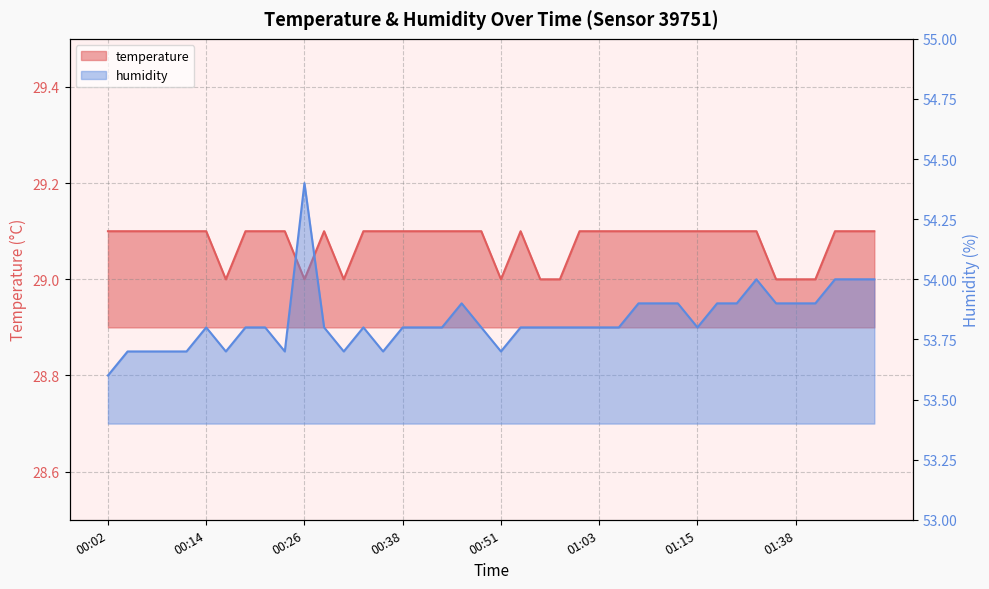

Reading right to left, what are all the values shown in this chart?

temperature: 01:49=29.1	01:46=29.1	01:44=29.1	01:41=29.0	01:38=29.0	01:33=29.0	01:31=29.1	01:28=29.1	01:18=29.1	01:15=29.1	01:13=29.1	01:10=29.1	01:08=29.1	01:05=29.1	01:03=29.1	01:00=29.1	00:58=29.0	00:55=29.0	00:53=29.1	00:51=29.0	00:48=29.1	00:46=29.1	00:43=29.1	00:41=29.1	00:38=29.1	00:36=29.1	00:34=29.1	00:31=29.0	00:29=29.1	00:26=29.0	00:24=29.1	00:21=29.1	00:19=29.1	00:16=29.0	00:14=29.1	00:12=29.1	00:09=29.1	00:07=29.1	00:04=29.1	00:02=29.1
humidity: 01:49=54.0	01:46=54.0	01:44=54.0	01:41=53.9	01:38=53.9	01:33=53.9	01:31=54.0	01:28=53.9	01:18=53.9	01:15=53.8	01:13=53.9	01:10=53.9	01:08=53.9	01:05=53.8	01:03=53.8	01:00=53.8	00:58=53.8	00:55=53.8	00:53=53.8	00:51=53.7	00:48=53.8	00:46=53.9	00:43=53.8	00:41=53.8	00:38=53.8	00:36=53.7	00:34=53.8	00:31=53.7	00:29=53.8	00:26=54.4	00:24=53.7	00:21=53.8	00:19=53.8	00:16=53.7	00:14=53.8	00:12=53.7	00:09=53.7	00:07=53.7	00:04=53.7	00:02=53.6